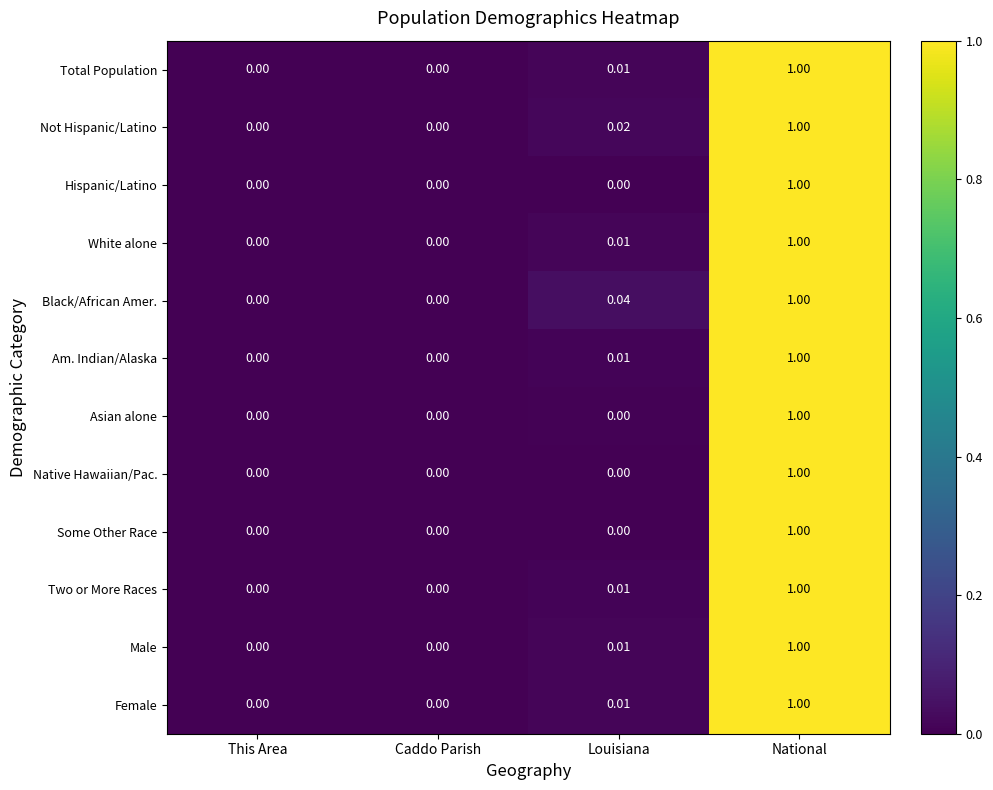

Between This Area and Louisiana, which series saw the biggest shift?

Black/African Amer.